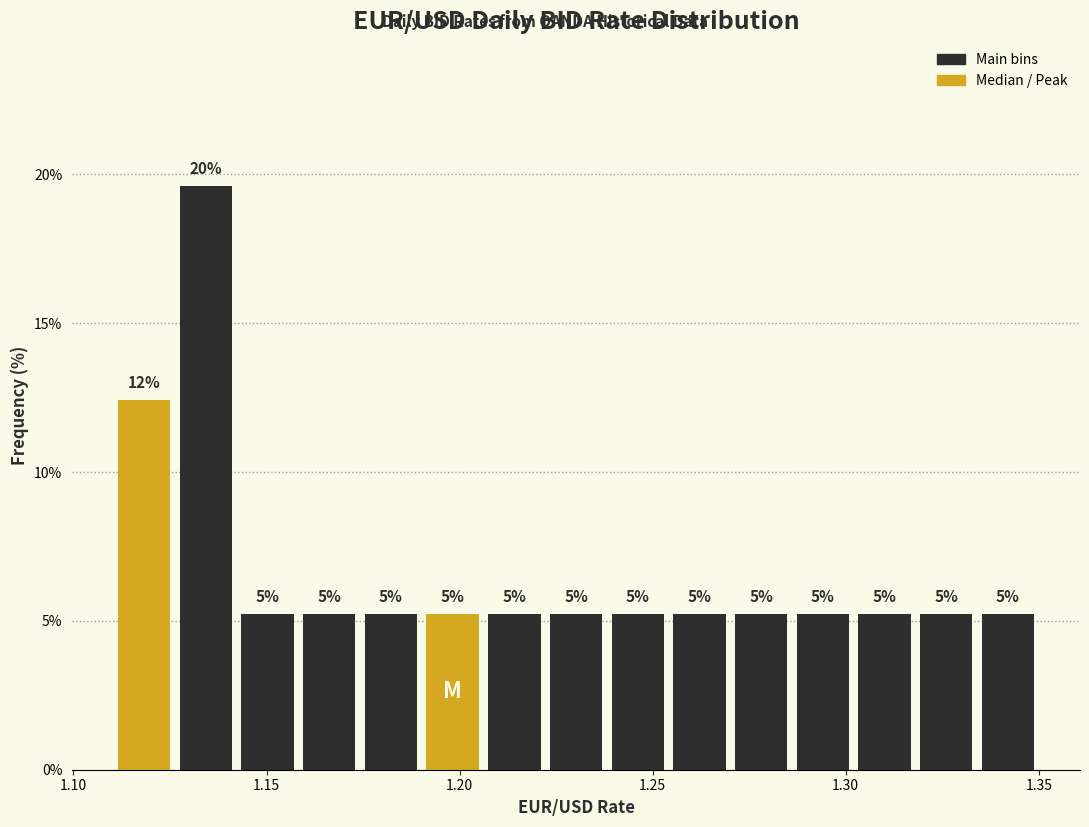

Read against the x-axis, roughly where is the centre of the tallest bar?

1.135